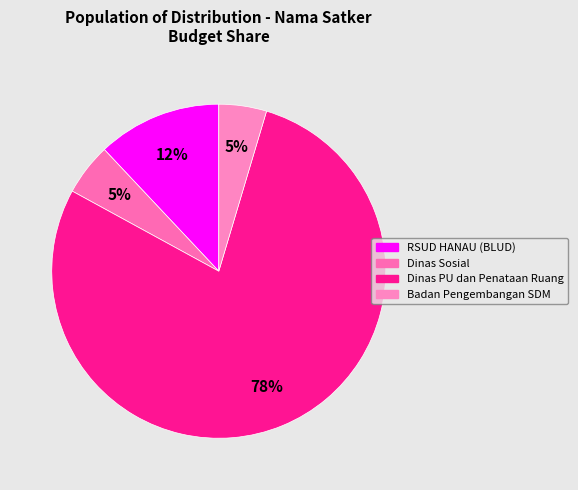

Count the number of slices in the pie.

4